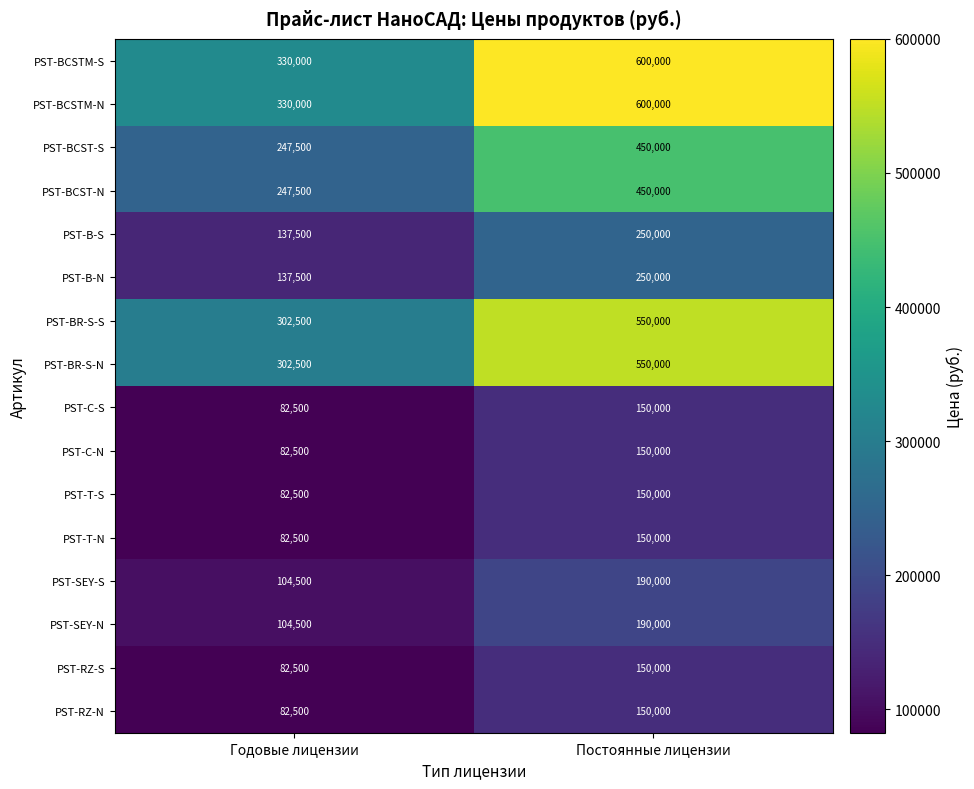

What is the sum of the PST-B-S values at Постоянные лицензии and Годовые лицензии?

387500